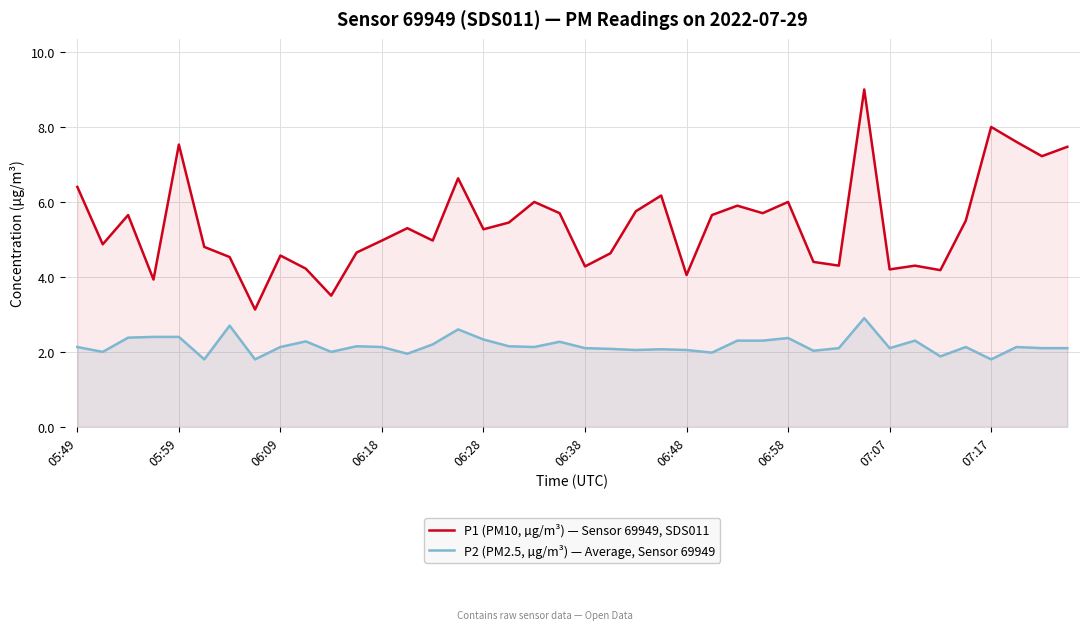

What is the minimum value for P1 (PM10, µg/m³) — Sensor 69949, SDS011?

3.1